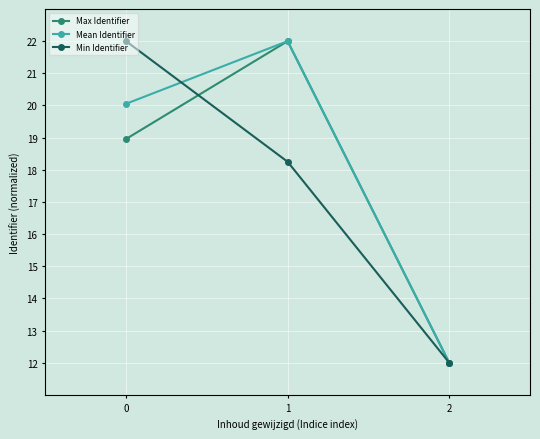

What is the spread (max minus min) of values at 0?

3.0